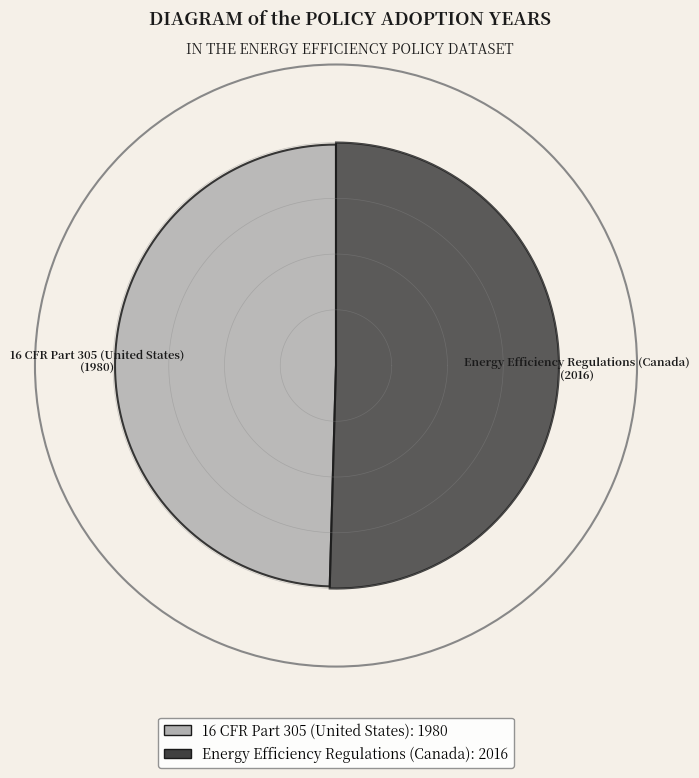

To the nearest percent, what is the difference between the 16 CFR Part 305 (United States) and Energy Efficiency Regulations (Canada) slice percentages?

1%